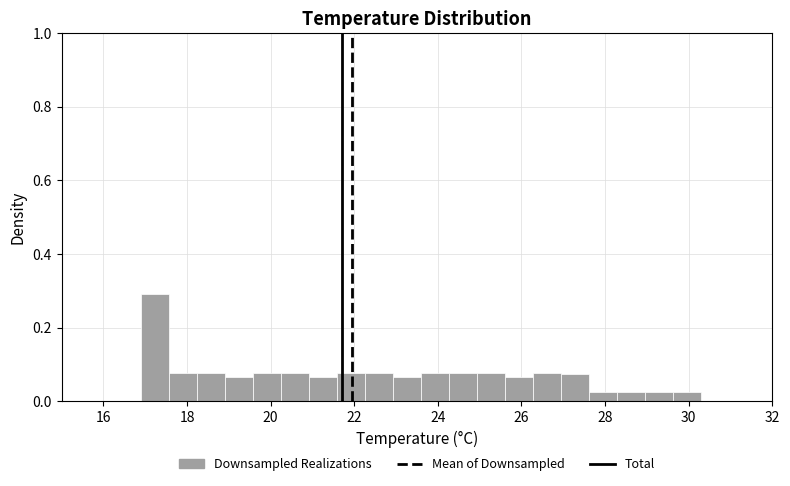

Read against the x-axis, roughly where is the centre of the tallest bar?

17.2